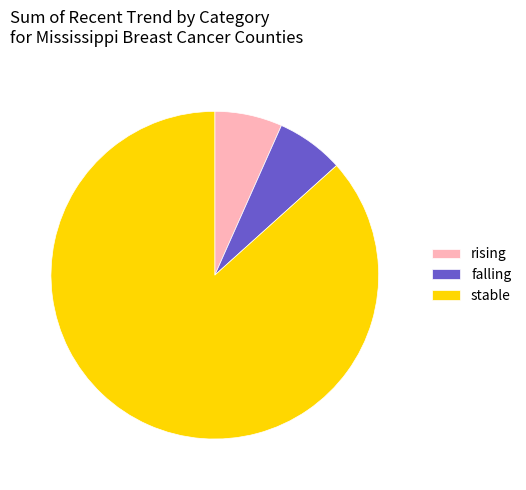

What is the ratio of the value at falling to the value at rising?

1.0